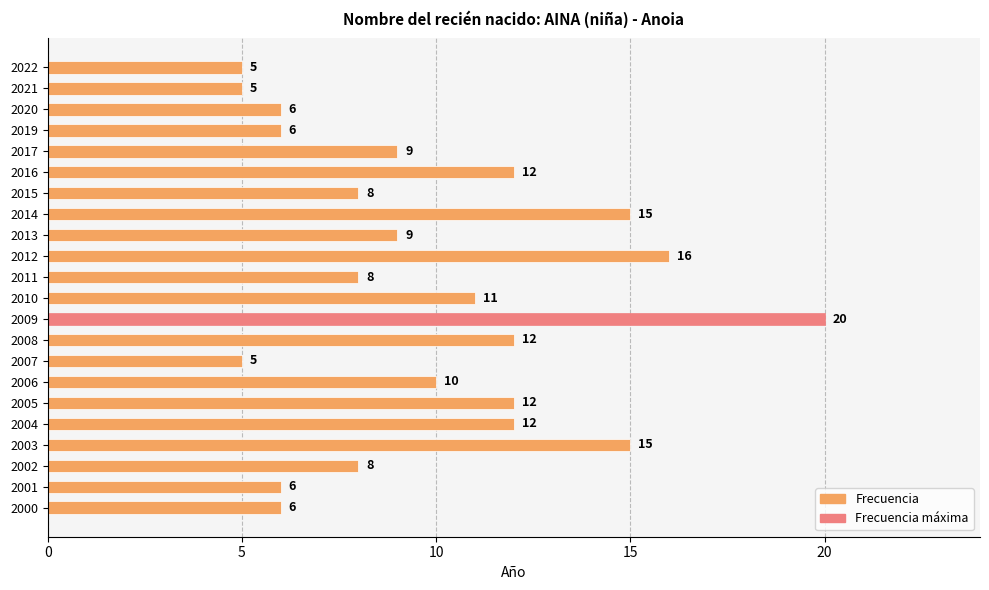

The value at 2016 is 12. True or false?

True